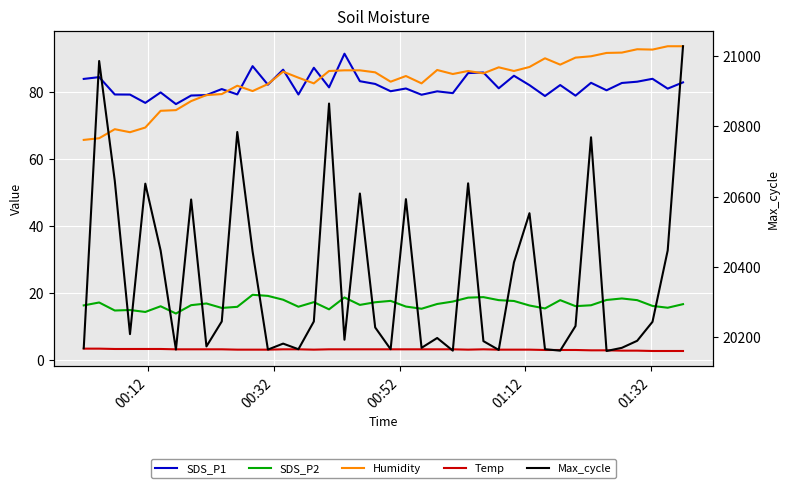

True or false: Humidity has a value of 41.8 at 19.

False